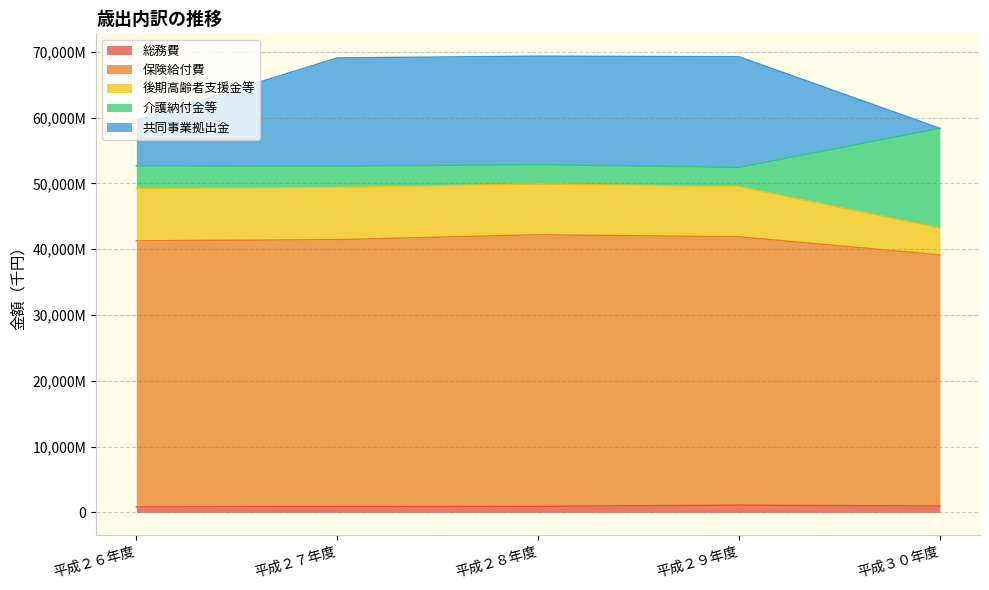

What are all the series names shown in the legend?

総務費, 保険給付費, 後期高齢者支援金等, 介護納付金等, 共同事業拠出金